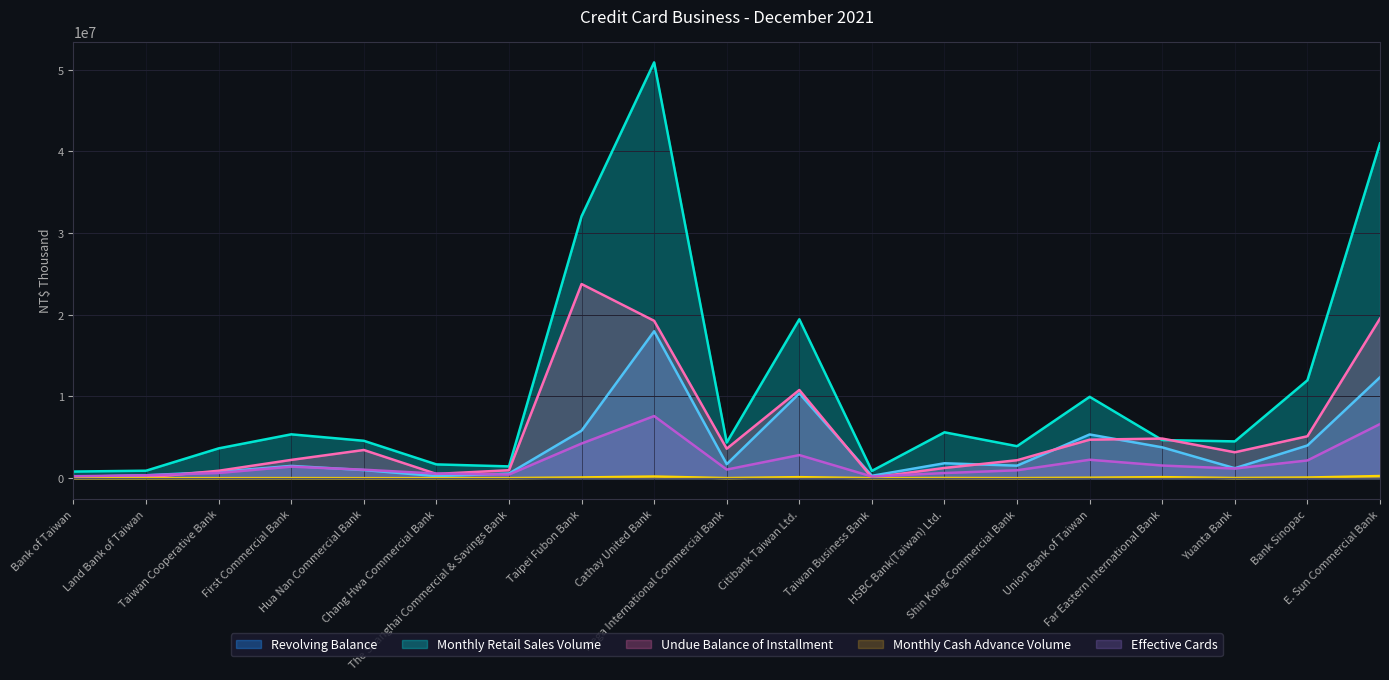

Between Hua Nan Commercial Bank and HSBC Bank(Taiwan) Ltd., which series saw the biggest shift?

Undue Balance of Installment